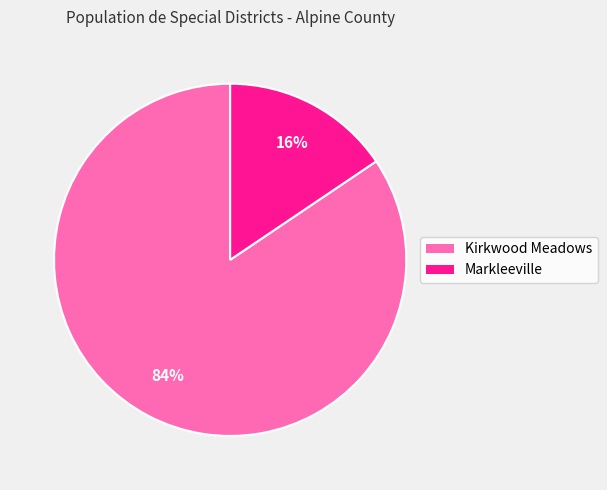

To the nearest percent, what is the average slice percentage?

50%